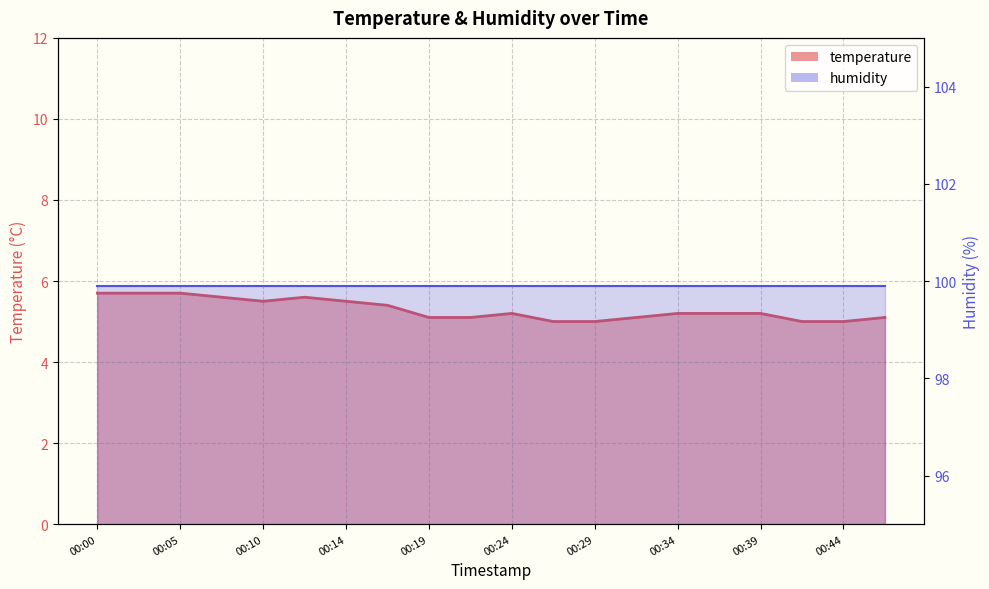

Reading left to right, transcribe all the data shown in this chart.

5.7	5.7	5.7	5.6	5.5	5.6	5.5	5.4	5.1	5.1	5.2	5.0	5.0	5.1	5.2	5.2	5.2	5.0	5.0	5.1